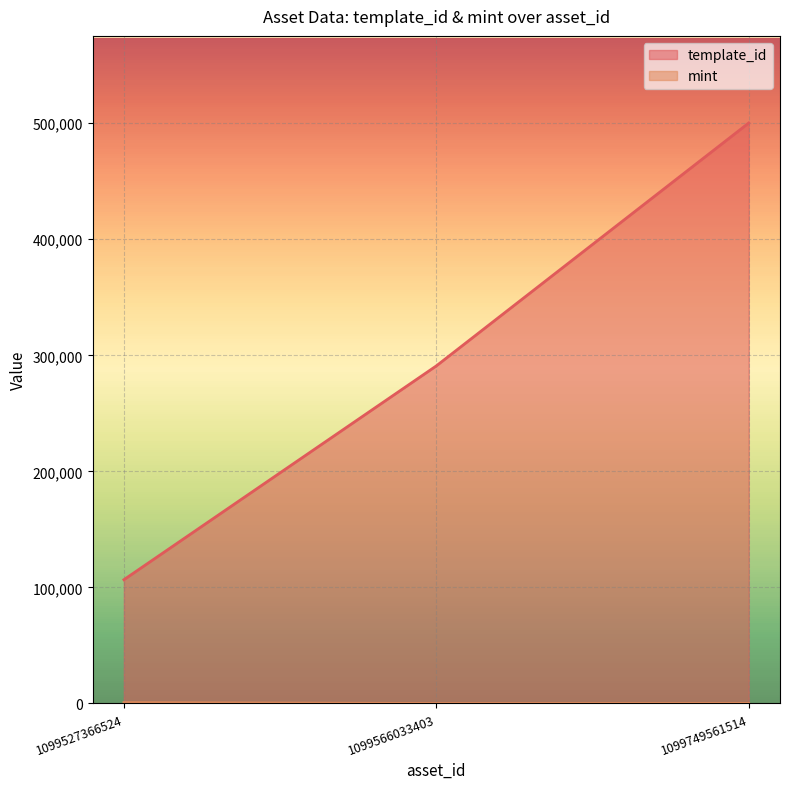

Where does the mint series first go above 66?

1099527366524